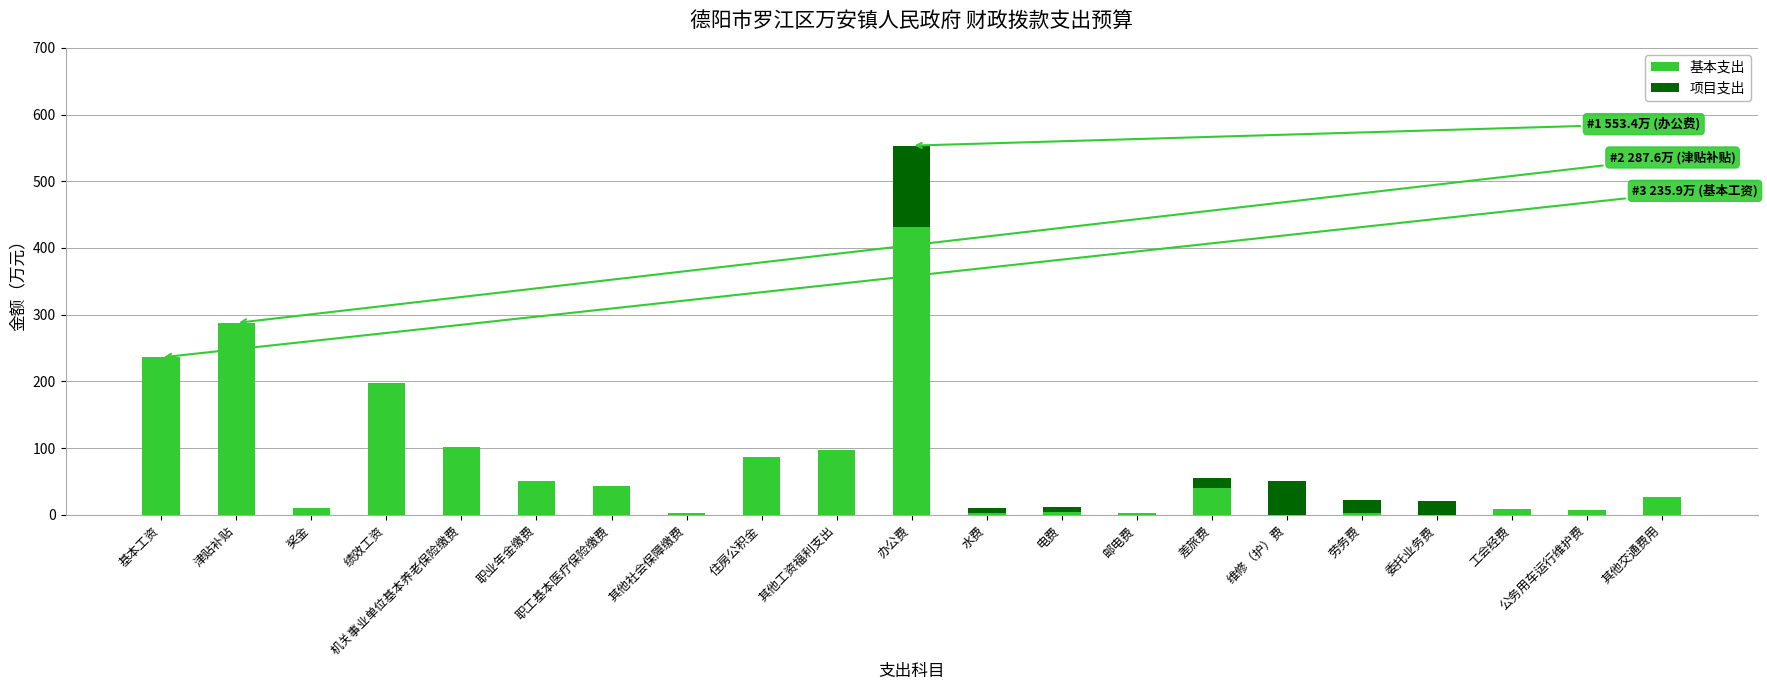

Are the bars grouped side by side (vs. stacked)?

No